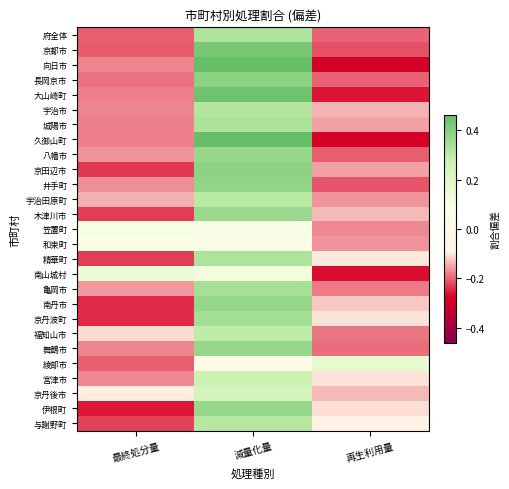

Reading left to right, extract all data points from this chart.

府全体: 最終処分量=-0.2	減量化量=0.3	再生利用量=-0.2
京都市: 最終処分量=-0.2	減量化量=0.4	再生利用量=-0.2
向日市: 最終処分量=-0.2	減量化量=0.5	再生利用量=-0.3
長岡京市: 最終処分量=-0.2	減量化量=0.4	再生利用量=-0.2
大山崎町: 最終処分量=-0.2	減量化量=0.4	再生利用量=-0.3
宇治市: 最終処分量=-0.2	減量化量=0.3	再生利用量=-0.1
城陽市: 最終処分量=-0.2	減量化量=0.3	再生利用量=-0.2
久御山町: 最終処分量=-0.2	減量化量=0.5	再生利用量=-0.3
八幡市: 最終処分量=-0.2	減量化量=0.4	再生利用量=-0.2
京田辺市: 最終処分量=-0.2	減量化量=0.4	再生利用量=-0.2
井手町: 最終処分量=-0.2	減量化量=0.4	再生利用量=-0.2
宇治田原町: 最終処分量=-0.1	減量化量=0.3	再生利用量=-0.2
木津川市: 最終処分量=-0.2	減量化量=0.4	再生利用量=-0.1
笠置町: 最終処分量=0.1	減量化量=0.1	再生利用量=-0.2
和束町: 最終処分量=0.1	減量化量=0.1	再生利用量=-0.2
精華町: 最終処分量=-0.2	減量化量=0.3	再生利用量=-0.1
南山城村: 最終処分量=0.2	減量化量=0.1	再生利用量=-0.3
亀岡市: 最終処分量=-0.2	減量化量=0.3	再生利用量=-0.2
南丹市: 最終処分量=-0.2	減量化量=0.4	再生利用量=-0.1
京丹波町: 最終処分量=-0.2	減量化量=0.3	再生利用量=-0.1
福知山市: 最終処分量=-0.1	減量化量=0.3	再生利用量=-0.2
舞鶴市: 最終処分量=-0.2	減量化量=0.4	再生利用量=-0.2
綾部市: 最終処分量=-0.2	減量化量=0.0	再生利用量=0.2
宮津市: 最終処分量=-0.2	減量化量=0.3	再生利用量=-0.1
京丹後市: 最終処分量=-0.1	減量化量=0.2	再生利用量=-0.1
伊根町: 最終処分量=-0.3	減量化量=0.4	再生利用量=-0.1
与謝野町: 最終処分量=-0.2	減量化量=0.3	再生利用量=-0.1